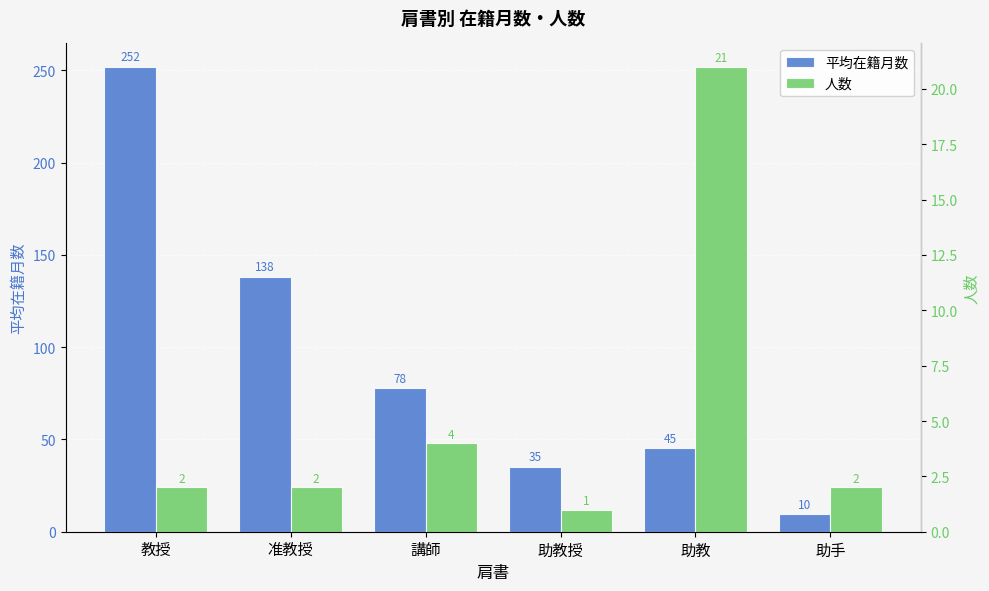

What is the value of the 平均在籍月数 bar at the 5th from the left?

45.1